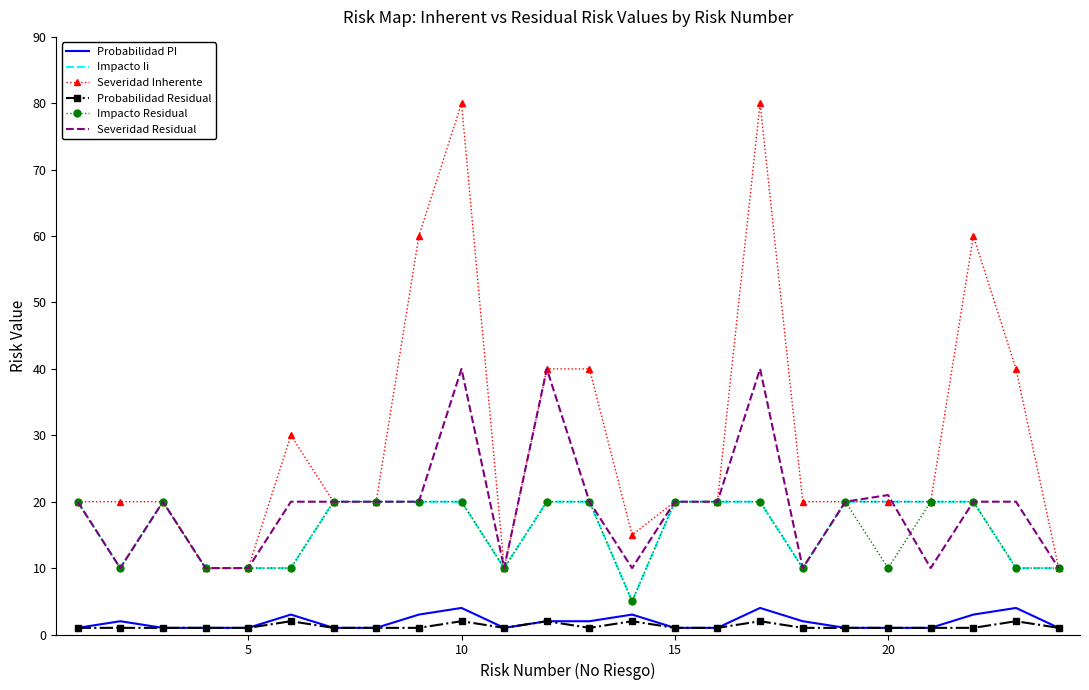

True or false: Severidad Residual and Probabilidad PI intersect in this chart.

False